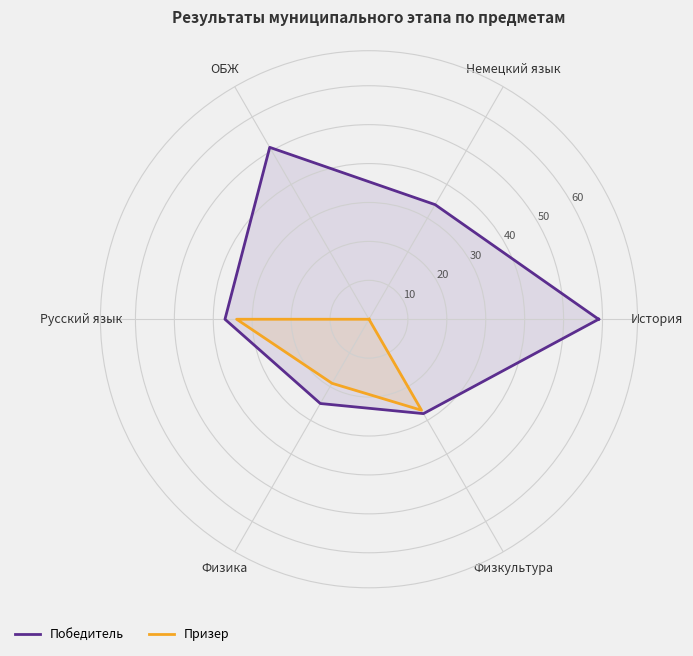

What is the value of the Победитель point at the 7th from the left?

59